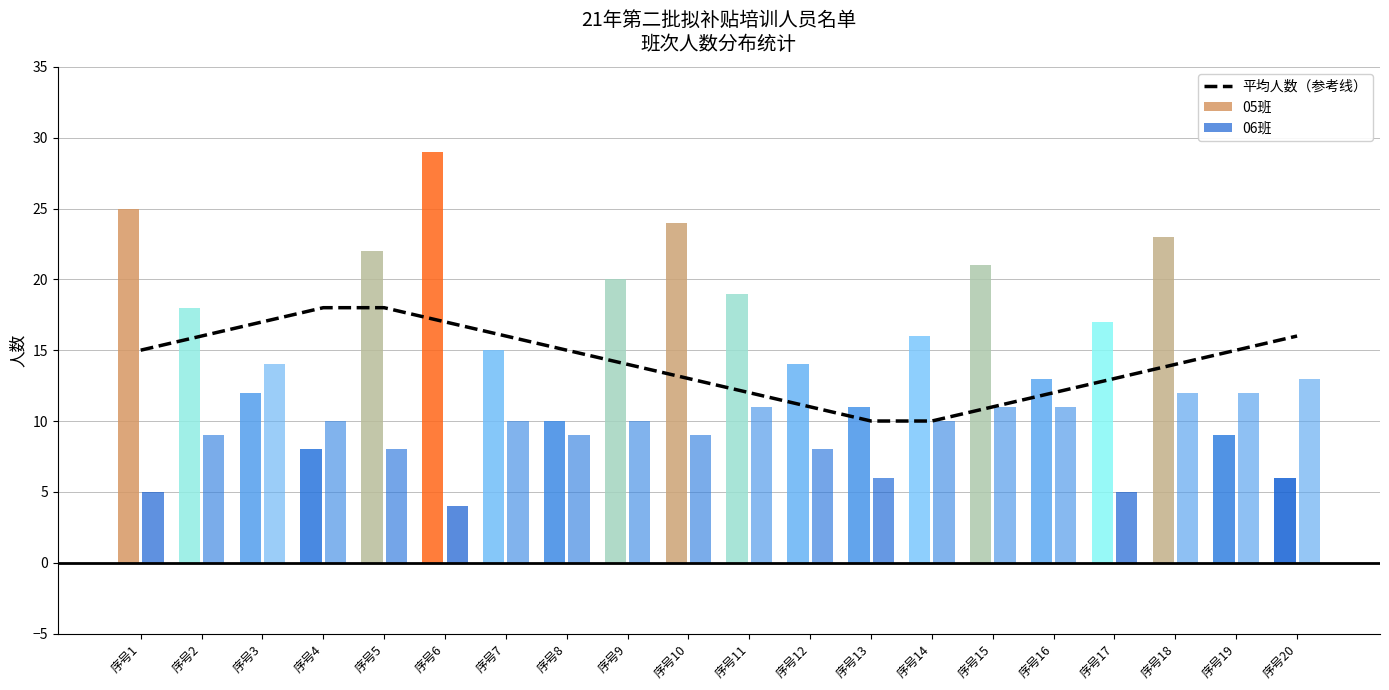

List the labels in order of value, largest first.

序号4, 序号5, 序号3, 序号6, 序号2, 序号7, 序号20, 序号1, 序号8, 序号19, 序号9, 序号18, 序号10, 序号17, 序号11, 序号16, 序号12, 序号15, 序号13, 序号14